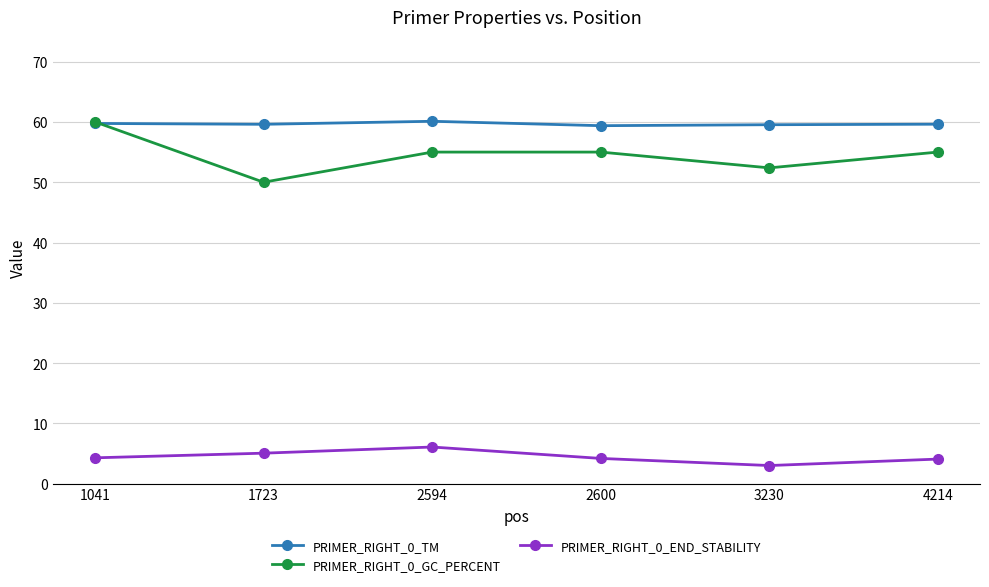

How many lines are shown in the chart?

3